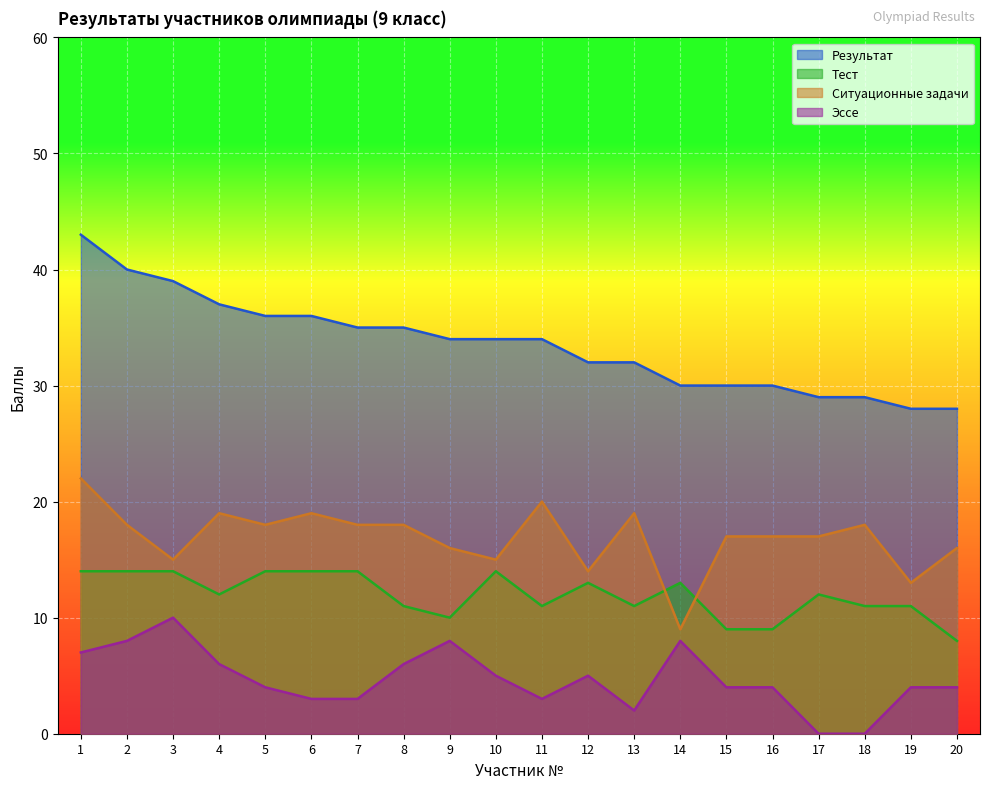

What are all the series names shown in the legend?

Результат, Тест, Ситуационные задачи, Эссе